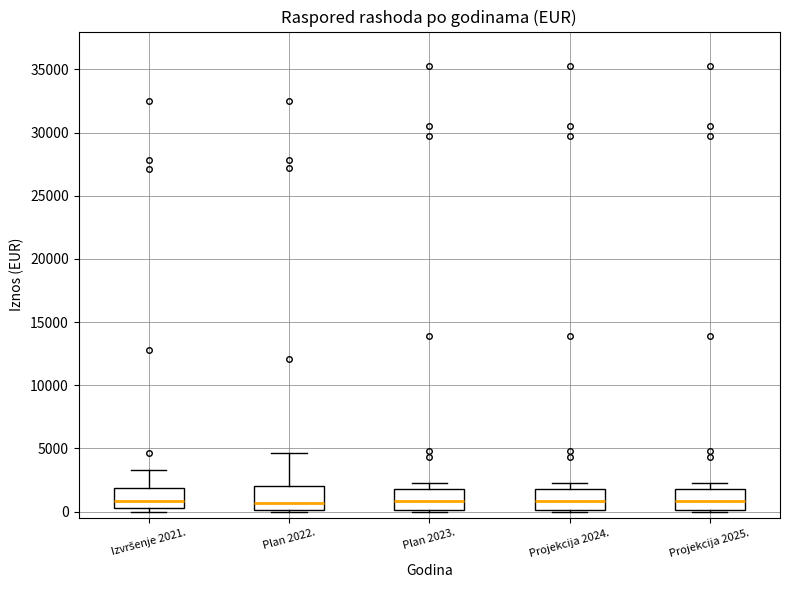

Reading left to right, read every box against the y-axis: the position of its median line, the range the box covers, and the ends of its whiskers. The values are not printed on the chart, so give them approximately, as read against the axis.

Izvršenje 2021.: median 1000, box 500 to 2000, whiskers 0 to 3500
Plan 2022.: median 500, box 0 to 2000, whiskers 0 to 4500
Plan 2023.: median 1000, box 0 to 2000, whiskers 0 (just below the box's lower edge) to 2500
Projekcija 2024.: median 1000, box 0 to 2000, whiskers 0 (just below the box's lower edge) to 2500
Projekcija 2025.: median 1000, box 0 to 2000, whiskers 0 (just below the box's lower edge) to 2500